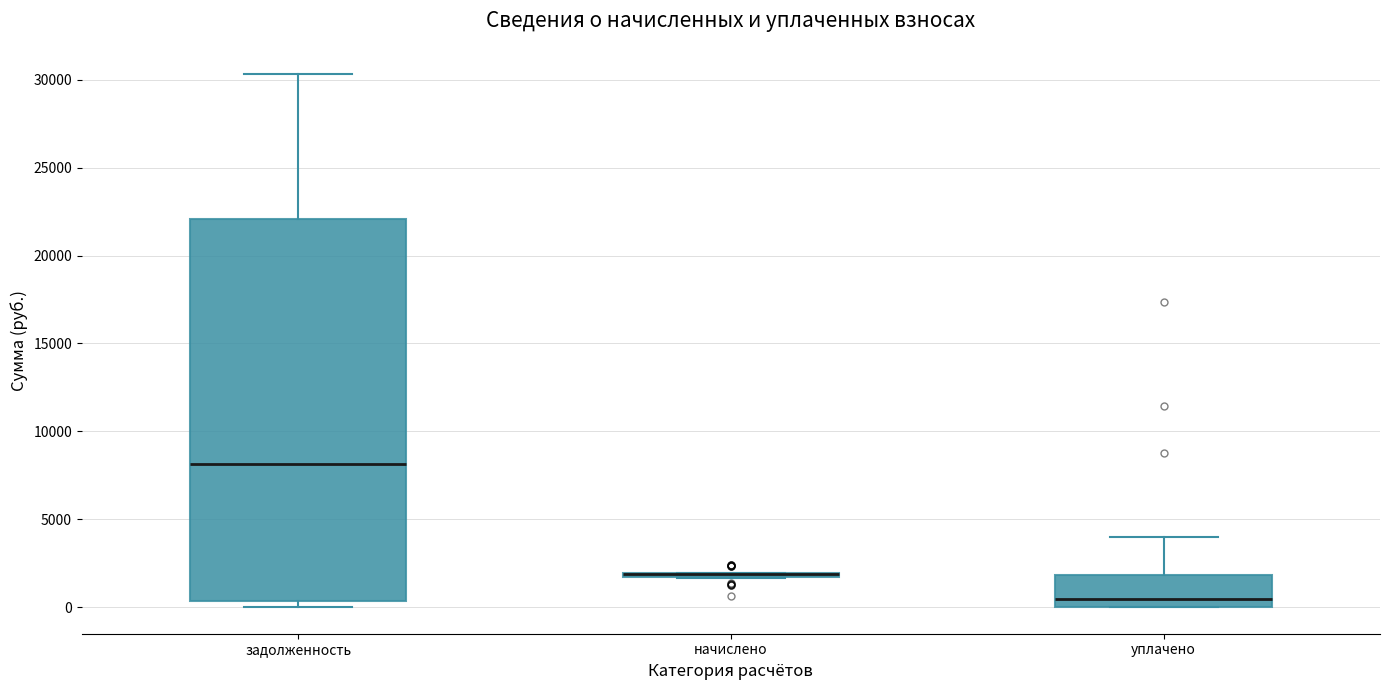

Comparing the boxes themselves (not the whiskers), which one is the tallest?

задолженность